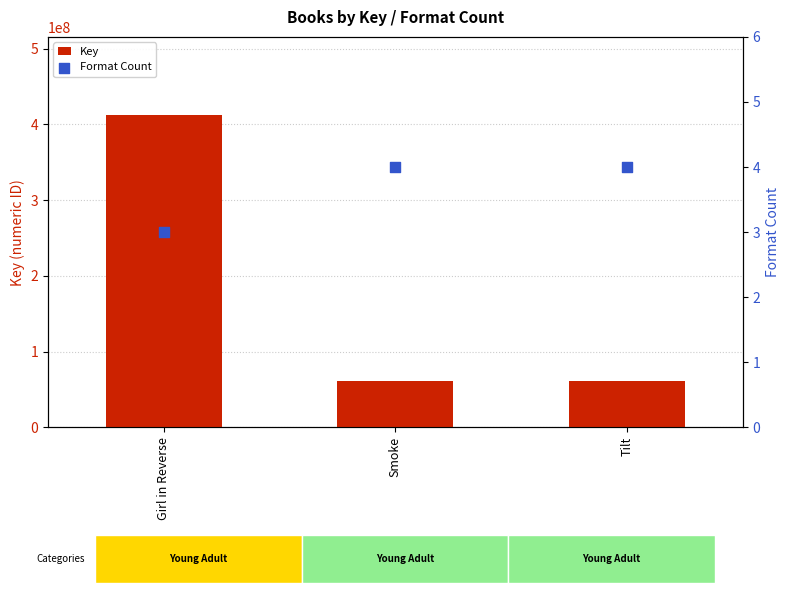

Is the value of Format Count at Girl in Reverse greater than the value of Key at Smoke?

No